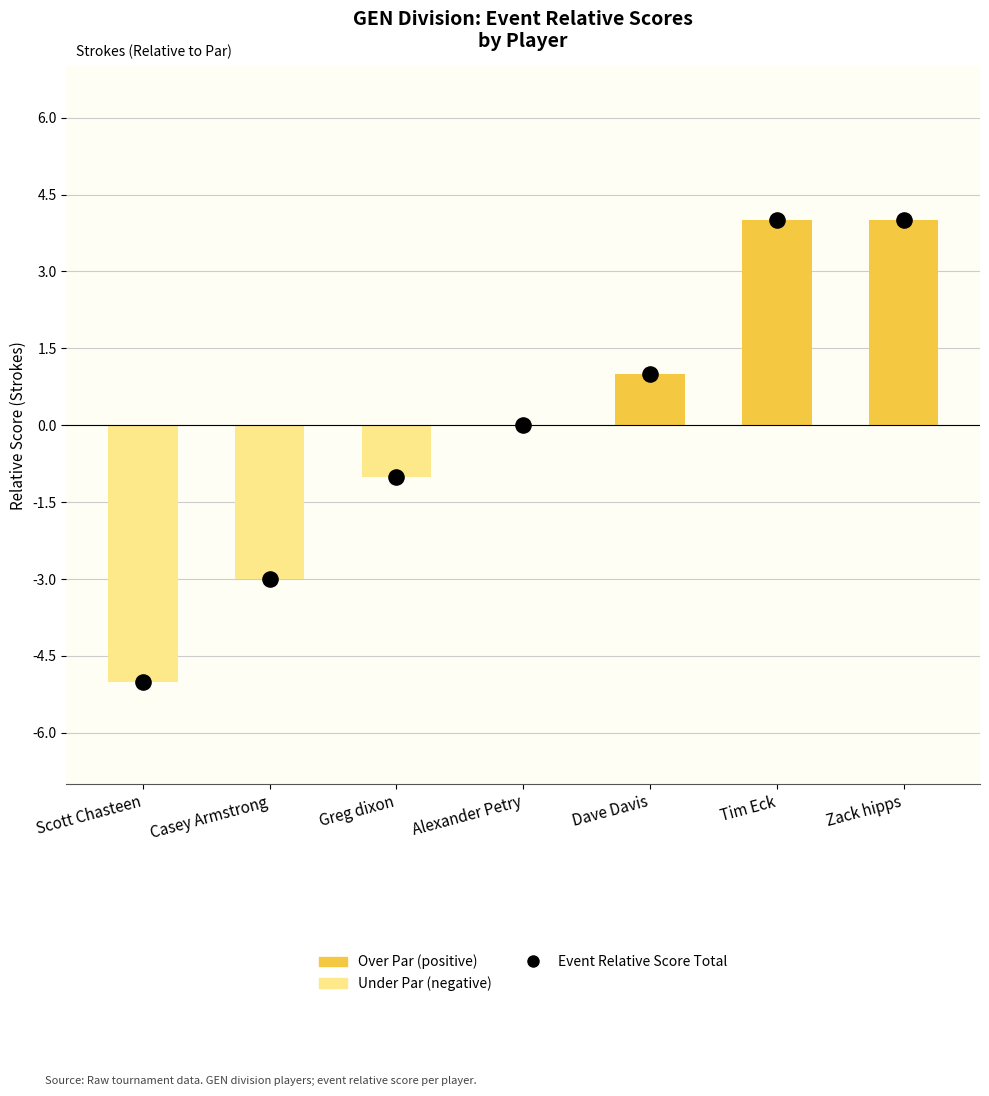

Which series reaches the maximum Y coordinate?

Positive Score (above par)